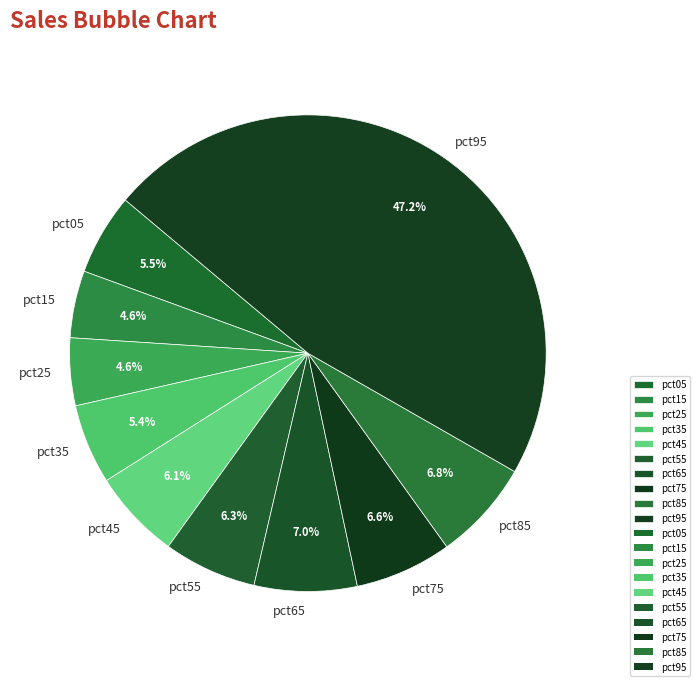

Is pct55 the majority of the pie?

No